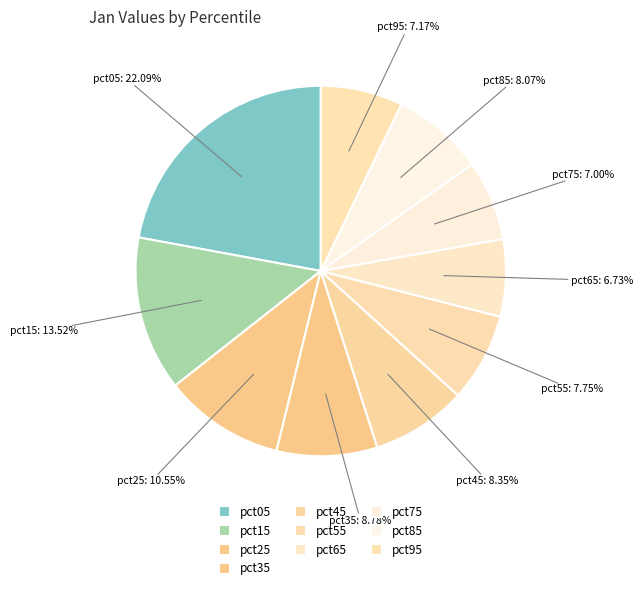

Count the number of slices in the pie.

10